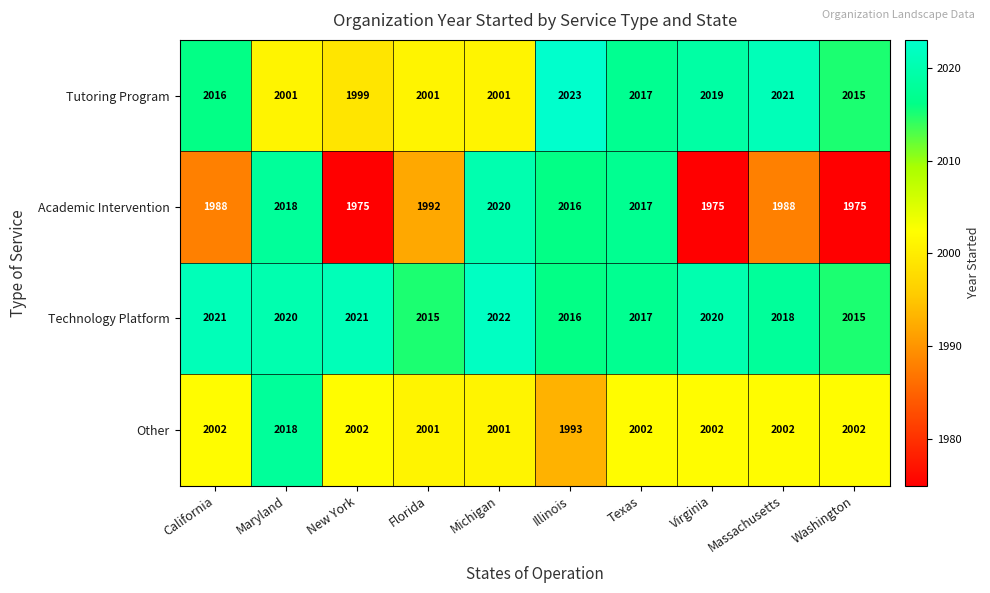

What is the sum of all Other values?

20025